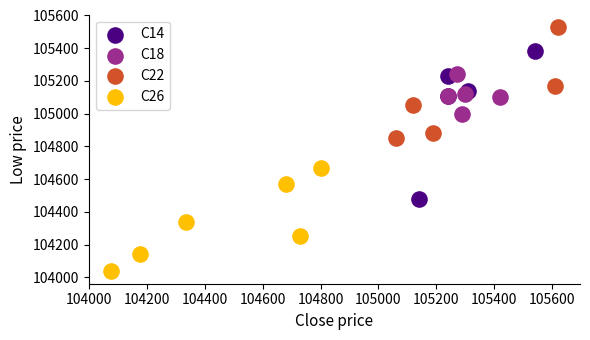

Which series reaches the minimum Y coordinate?

C26